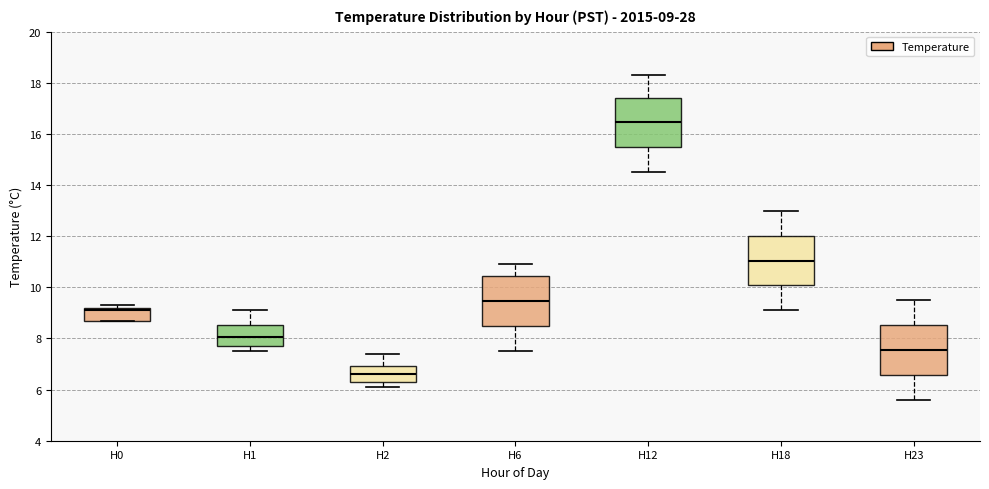

Which box's median line is the highest?

H12